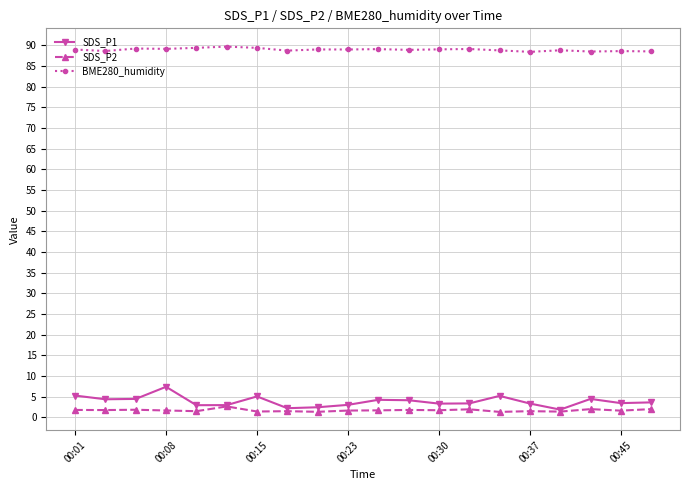

What is the value of the SDS_P2 point at the 9th from the left?

1.4